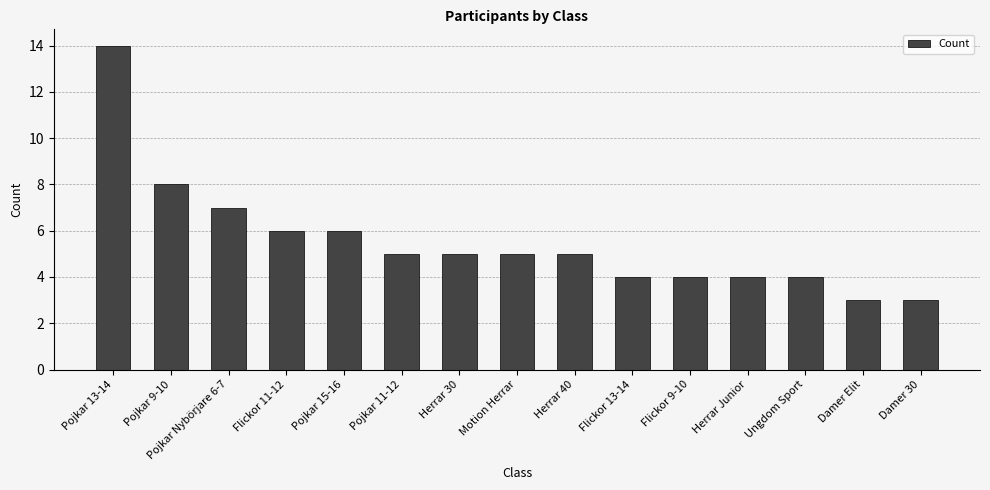

Which has a higher value, Motion Herrar or Pojkar 13-14?

Pojkar 13-14